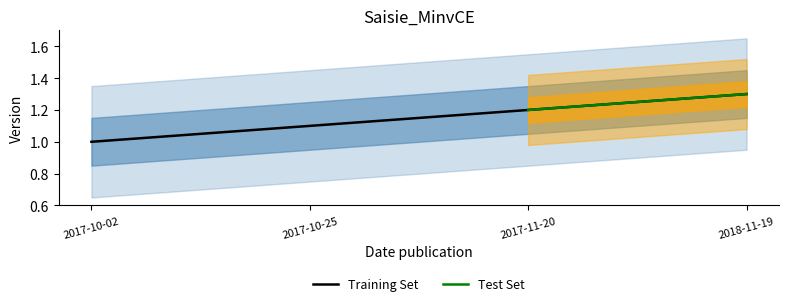

At which label is the value closest to 1?

2017-10-02